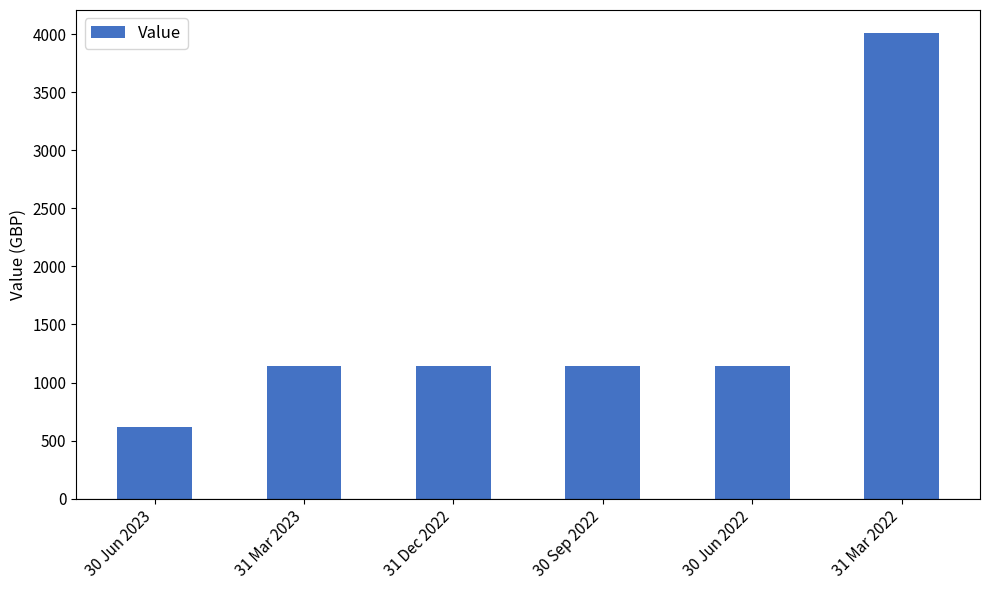

Are the bars horizontal?

No